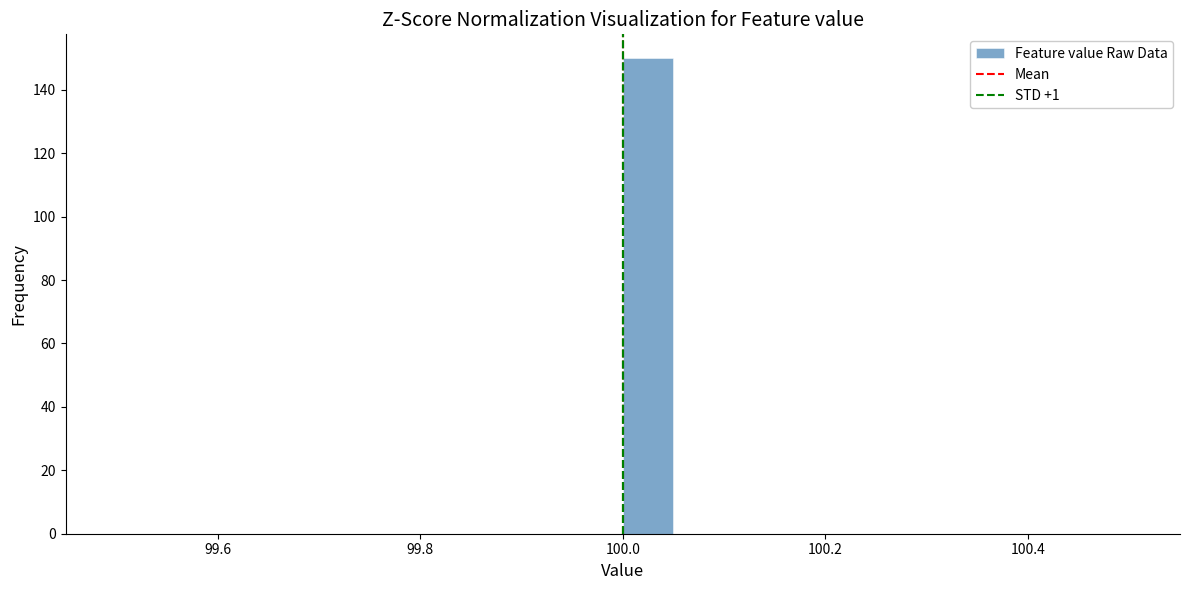

Read against the x-axis, roughly where is the centre of the tallest bar?

100.02